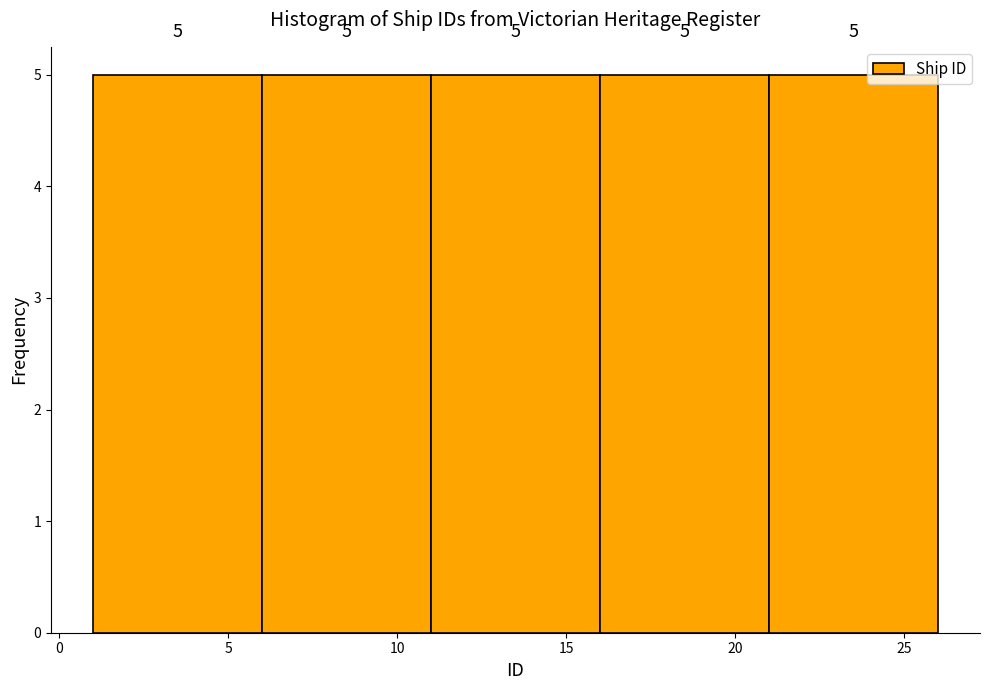

Reading left to right, transcribe this chart: for each bar, give the range it covers on the x-axis and its height.

1 to 6: 5
6 to 11: 5
11 to 16: 5
16 to 21: 5
21 to 26: 5